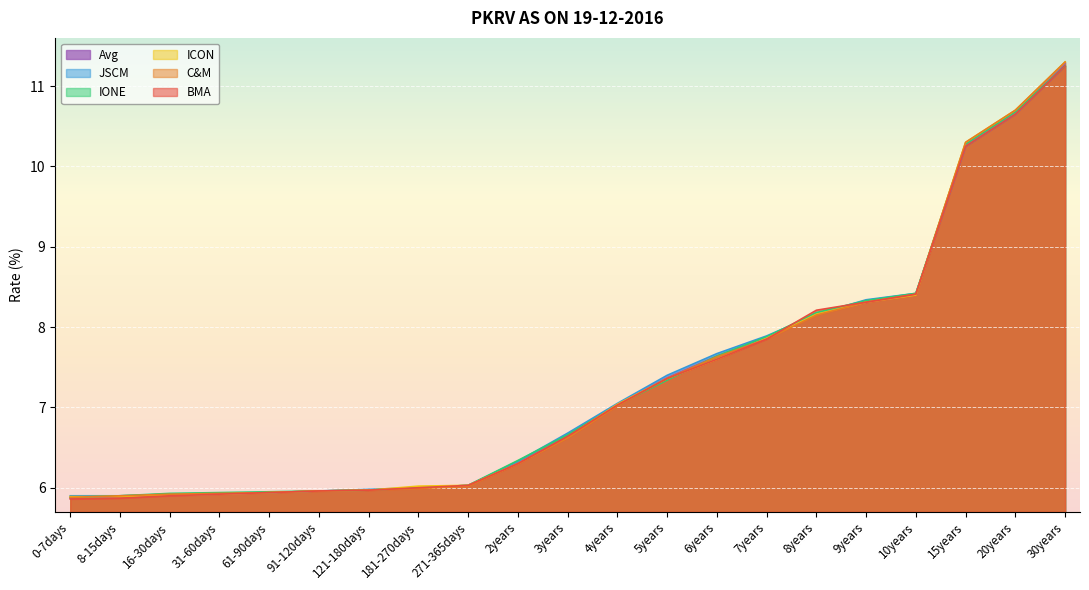

At how many categories does at least one series exceed 6?

14